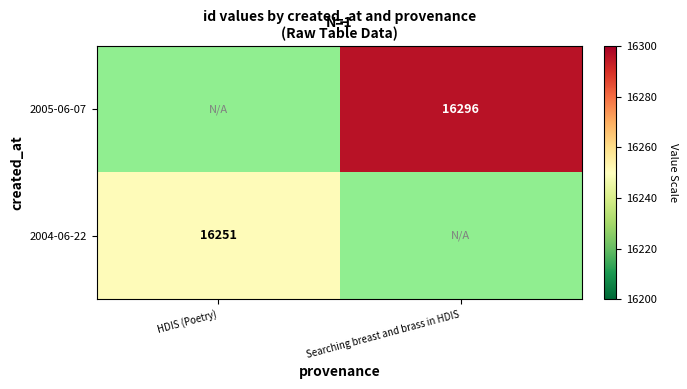

Is the value of 2004-06-22 at HDIS (Poetry) greater than the value of 2005-06-07 at Searching breast and brass in HDIS?

No